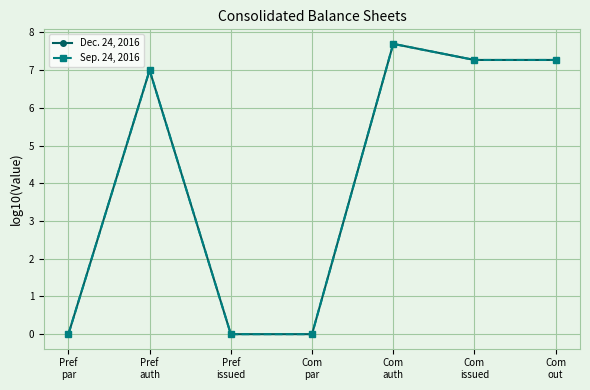

The value of Sep. 24, 2016 at Com
auth is 7.7. True or false?

True